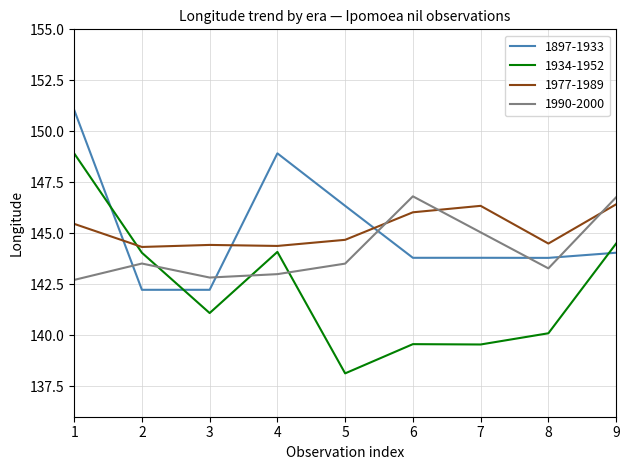

What is the sum of all 1977-1989 values?

1306.5